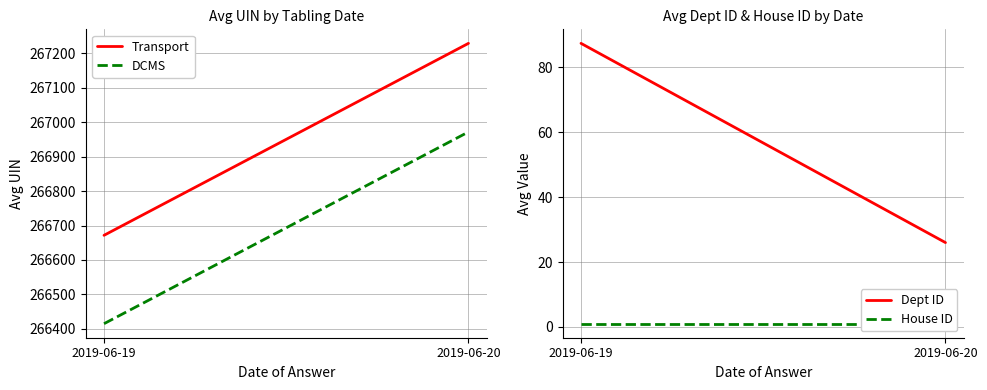

Where is House ID nearest to the value 1?

2019-06-19